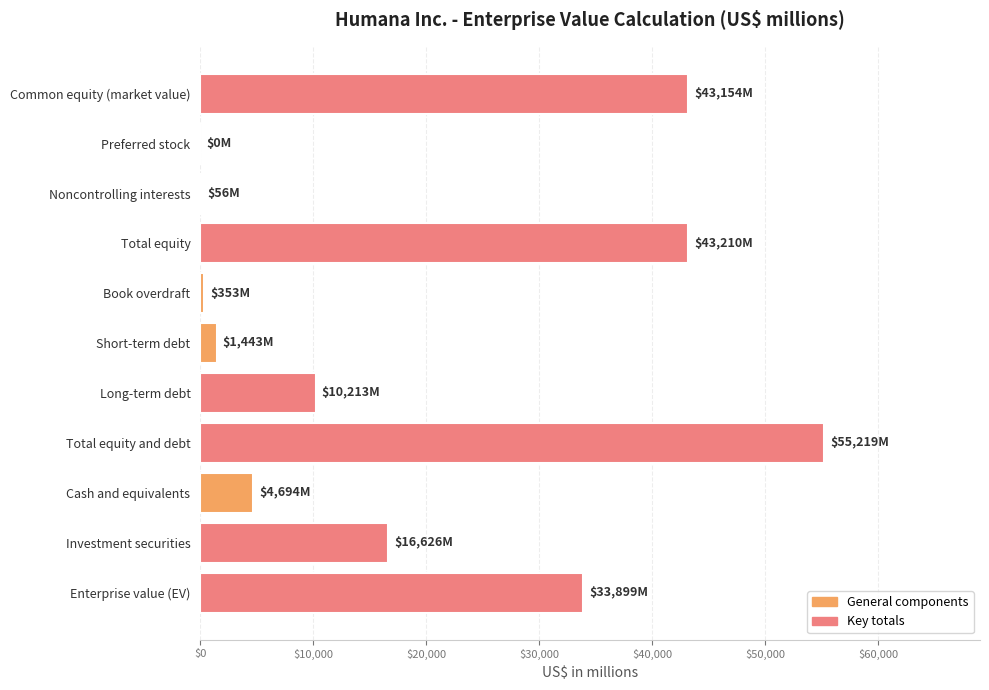

What is the sum of all values?

208867